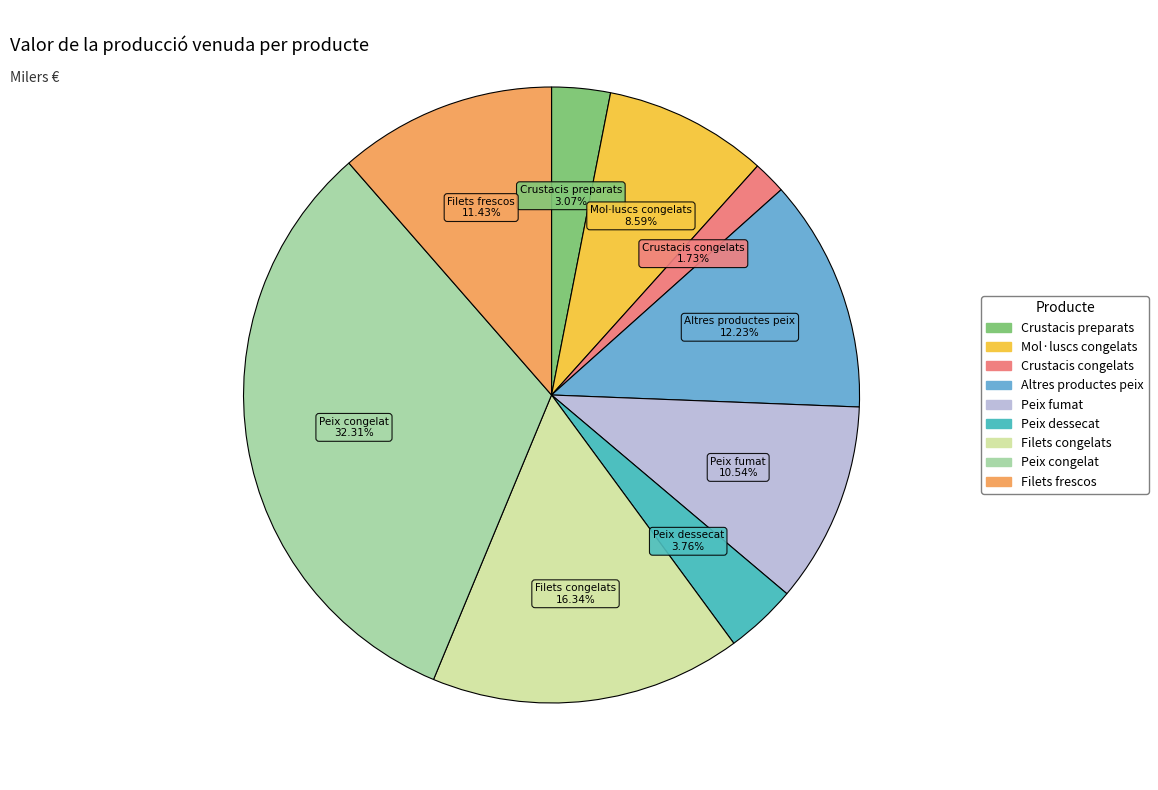

Does any single category account for the majority?

No